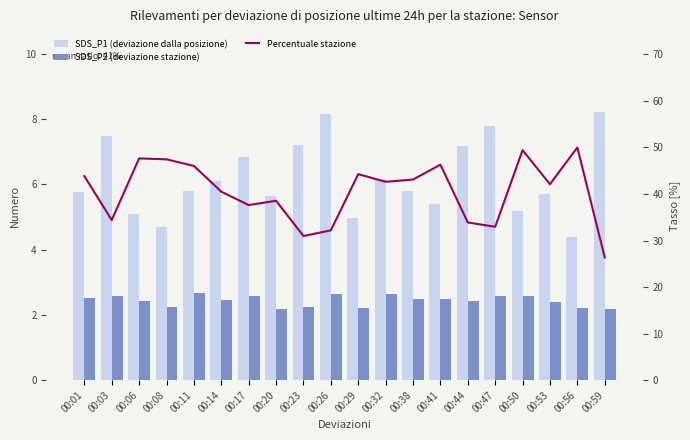

What is the difference between the highest and lowest values at 00:32?

40.0